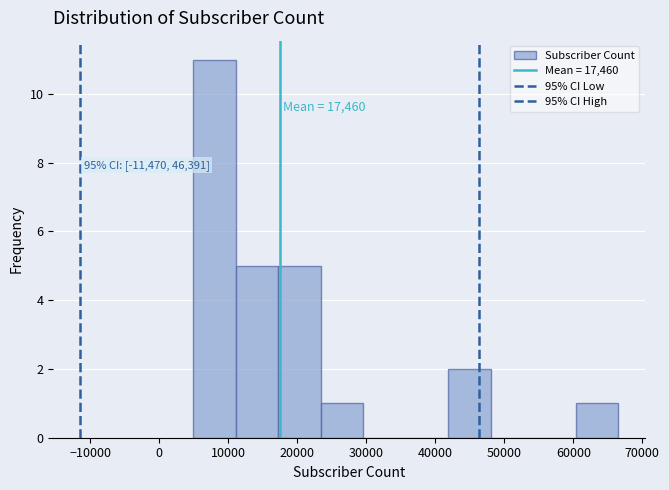

Over which range of the x-axis is the bar tallest?

5000 to 11000